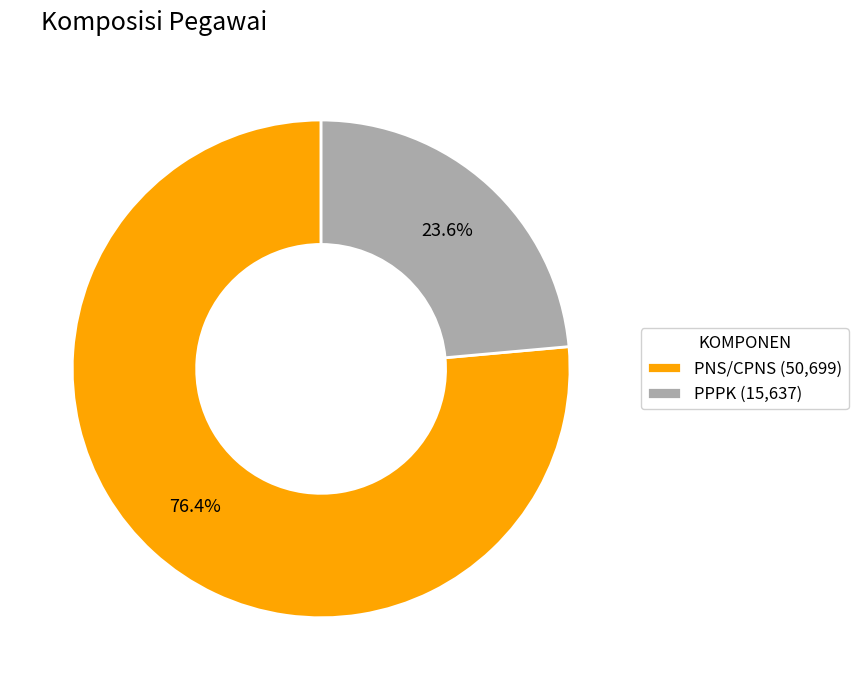

To the nearest percent, what is the difference between the largest and smallest slice percentages?

53%